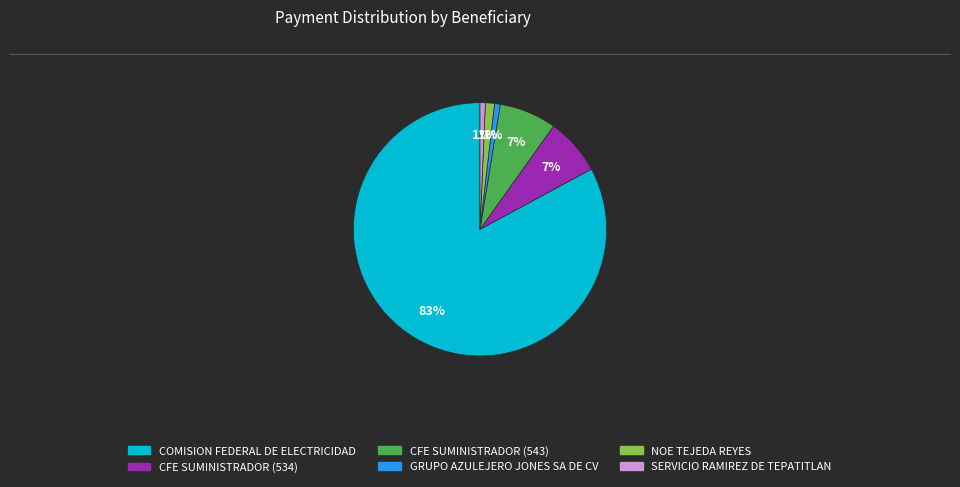

What is the largest slice in the pie chart?

COMISION FEDERAL DE ELECTRICIDAD